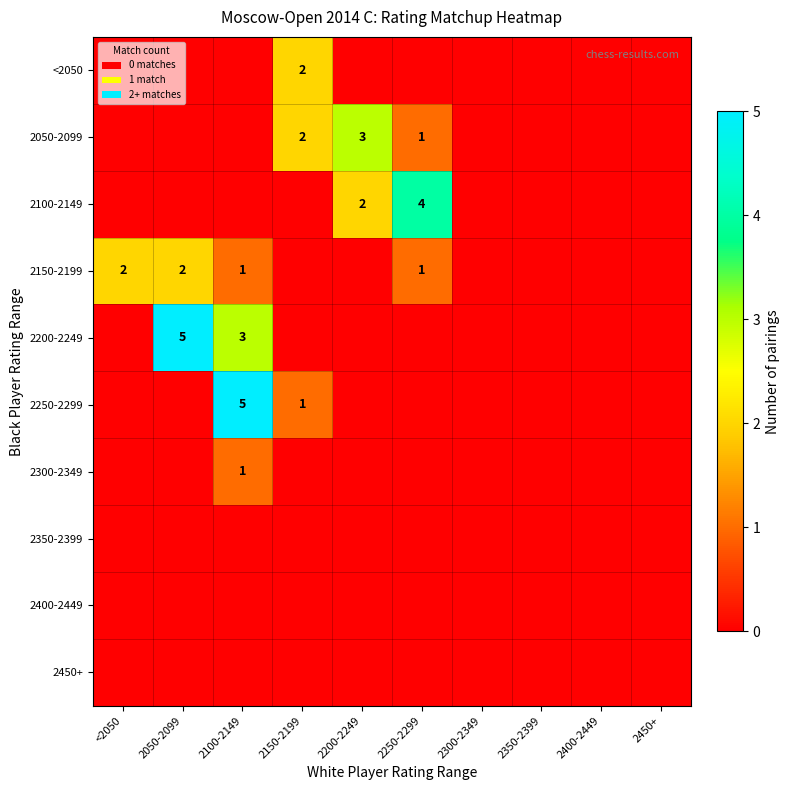

The 2200-2249 series shows 2 at 2100-2149. True or false?

False